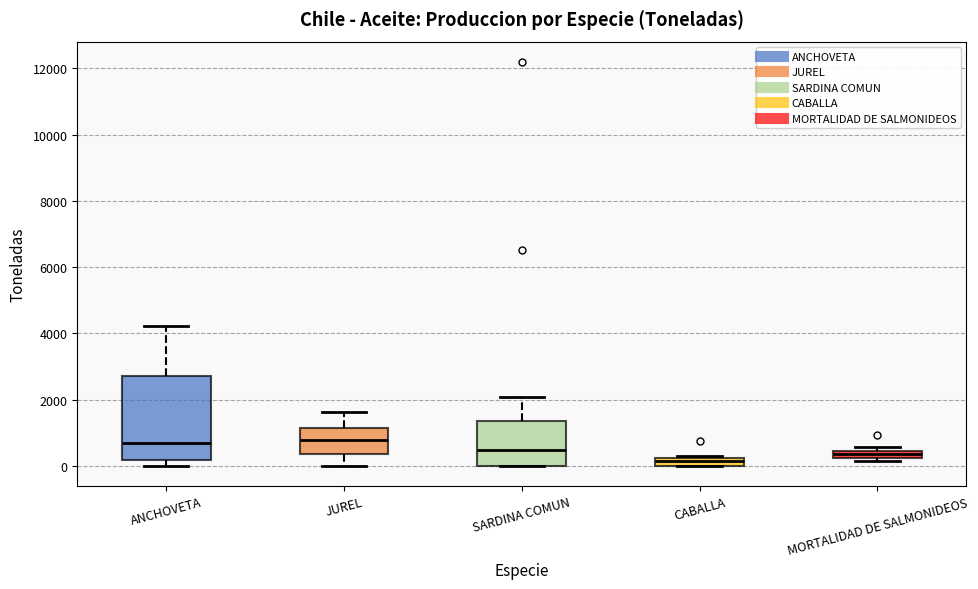

Which box is the tallest, from its lower edge to its upper edge?

ANCHOVETA